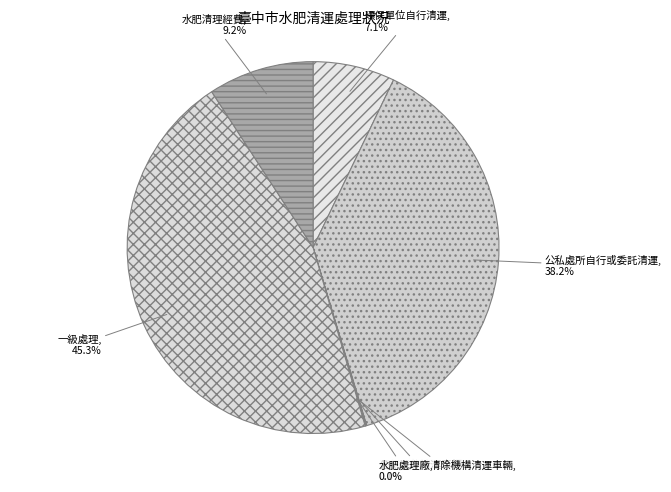

Does 一級處理 account for over 50% of the chart?

No